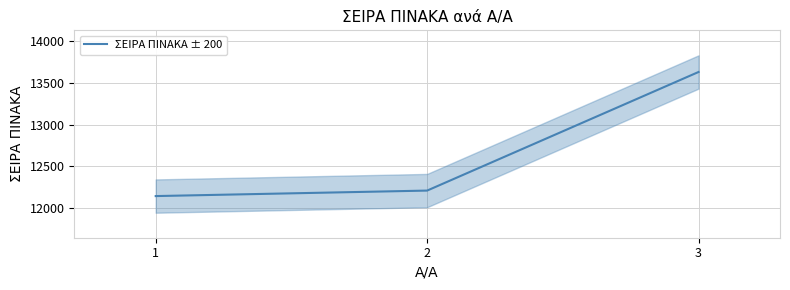

At which label is the value closest to 12886?

2